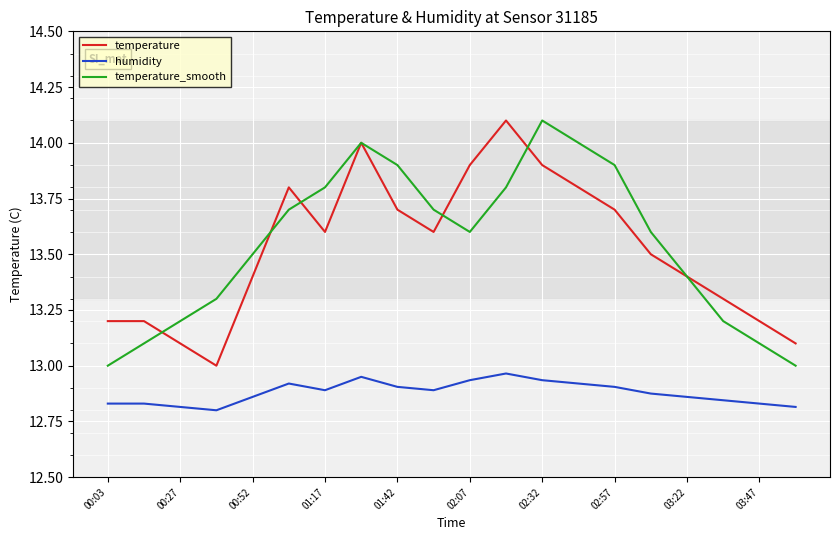

True or false: humidity and temperature_smooth cross at least once.

False